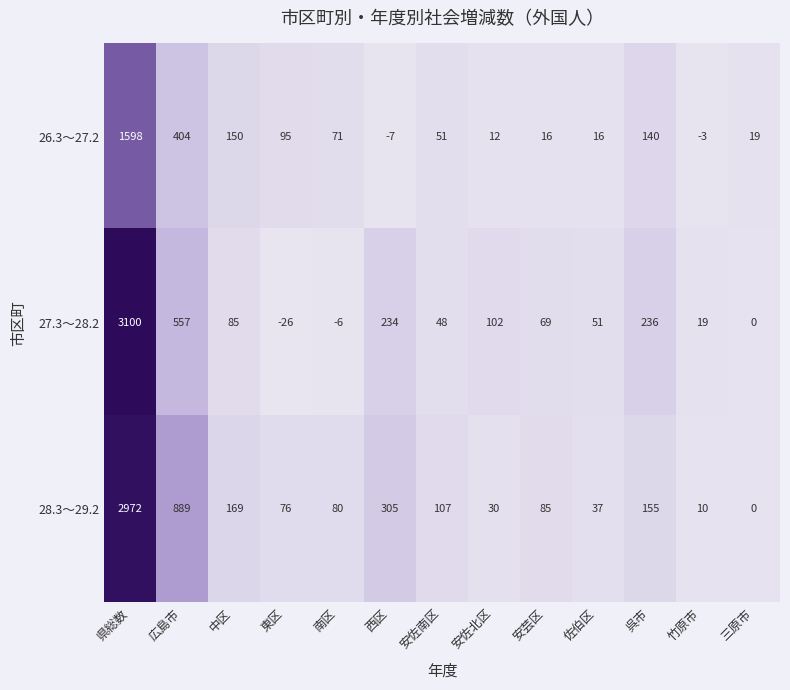

At which category is the sum across all series the highest?

県総数